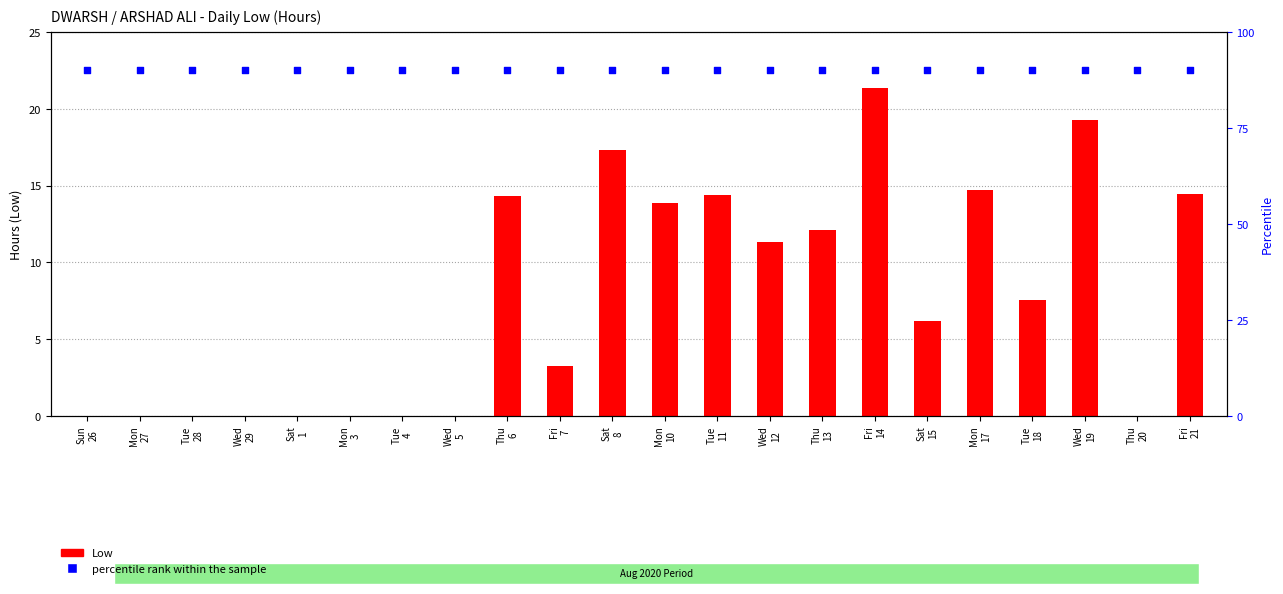

Which series has the largest total across all categories?

percentile rank within the sample